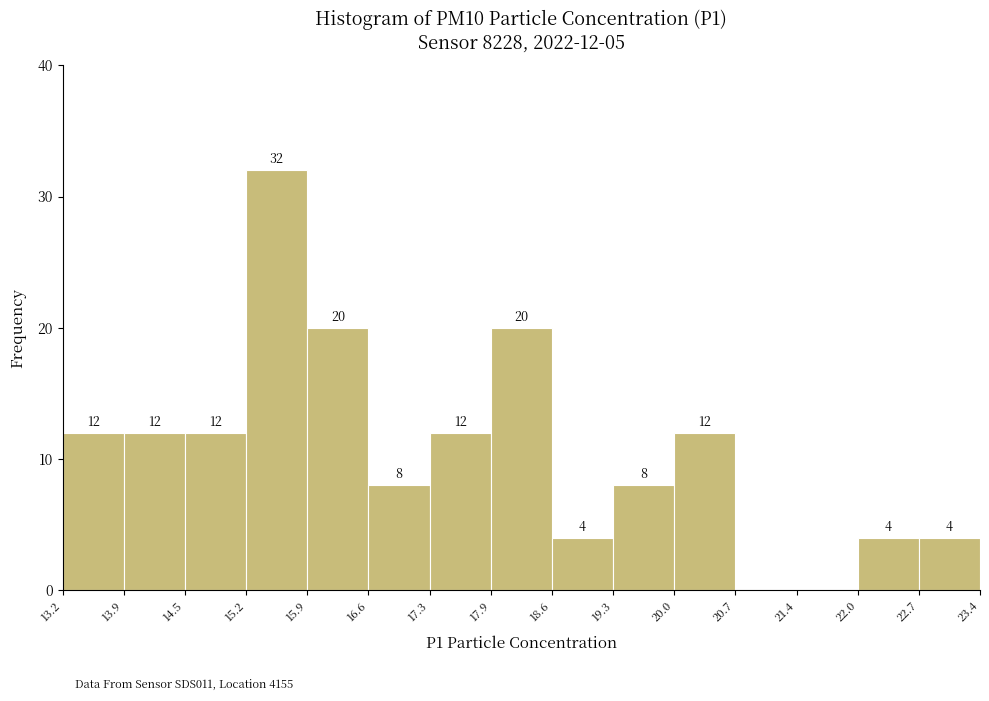

Over which range of the x-axis is the bar tallest?

15.2 to 15.9